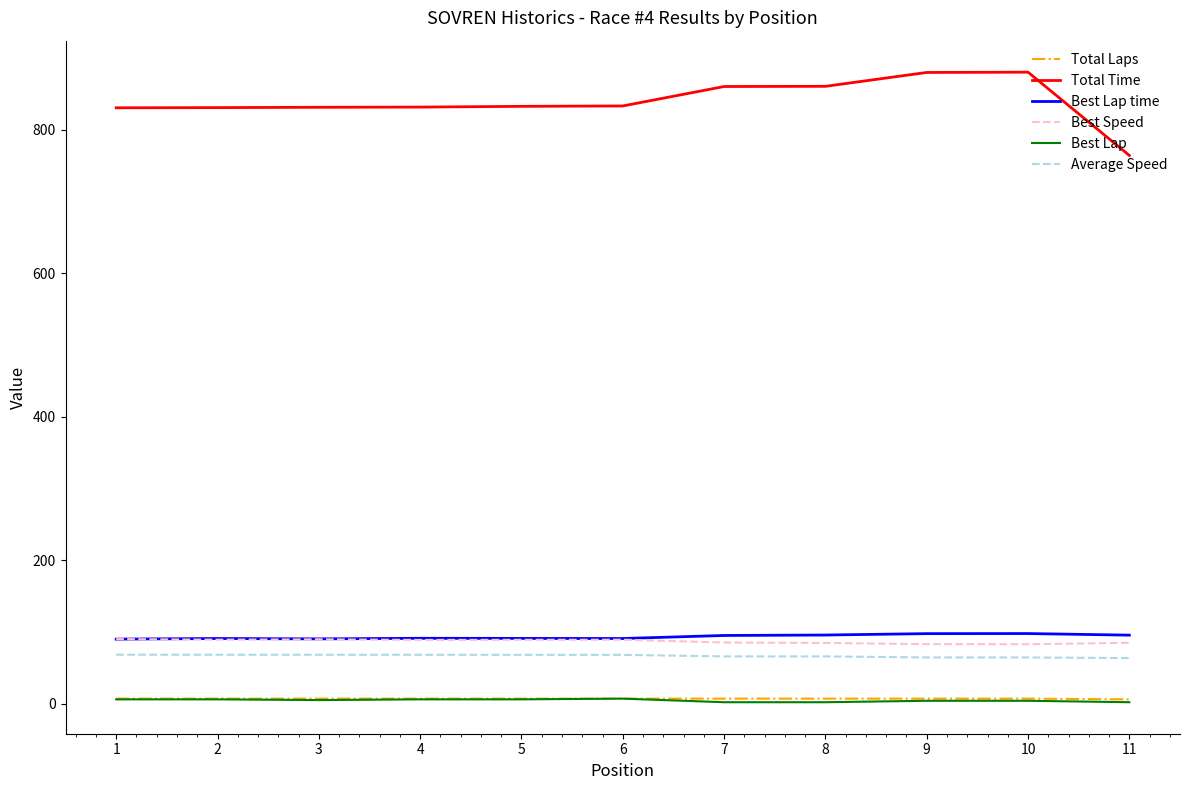

True or false: Total Time and Best Lap cross at least once.

False